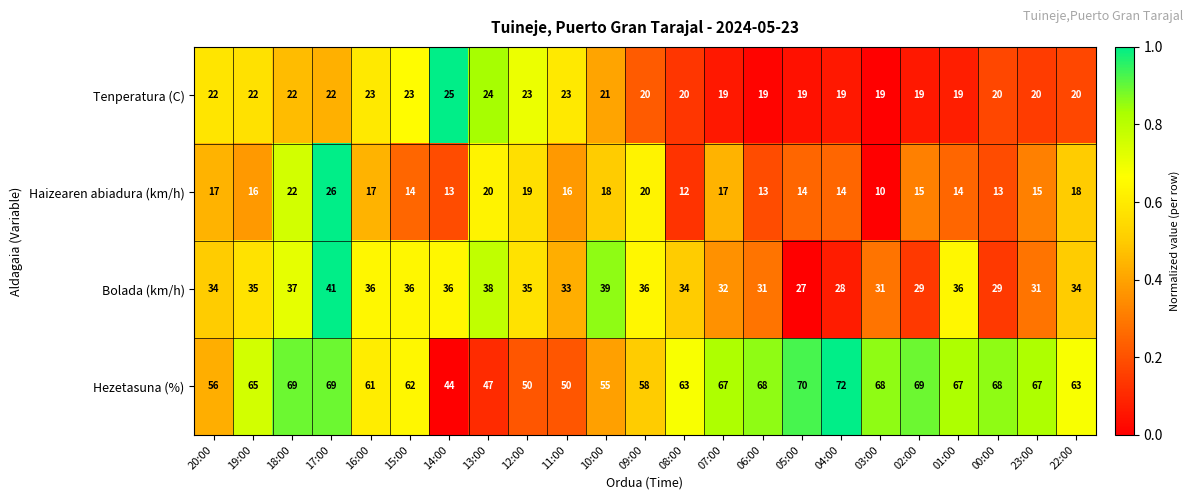

Count the number of data series in this chart.

4